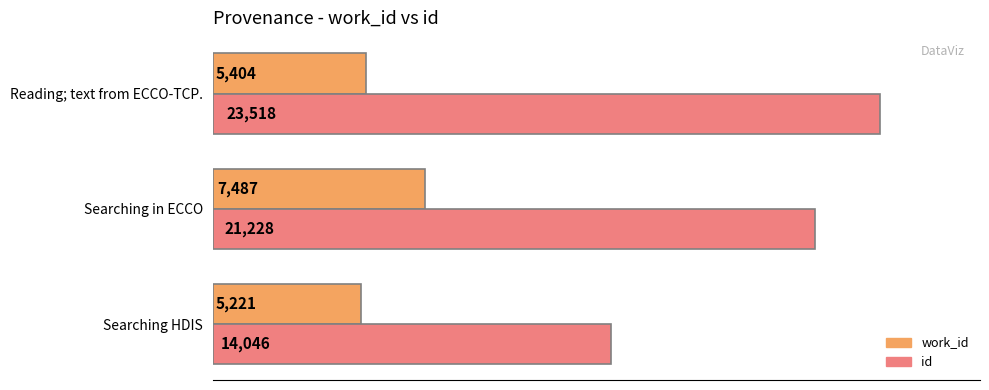

Count the id values in the range 14046 to 23518.

3